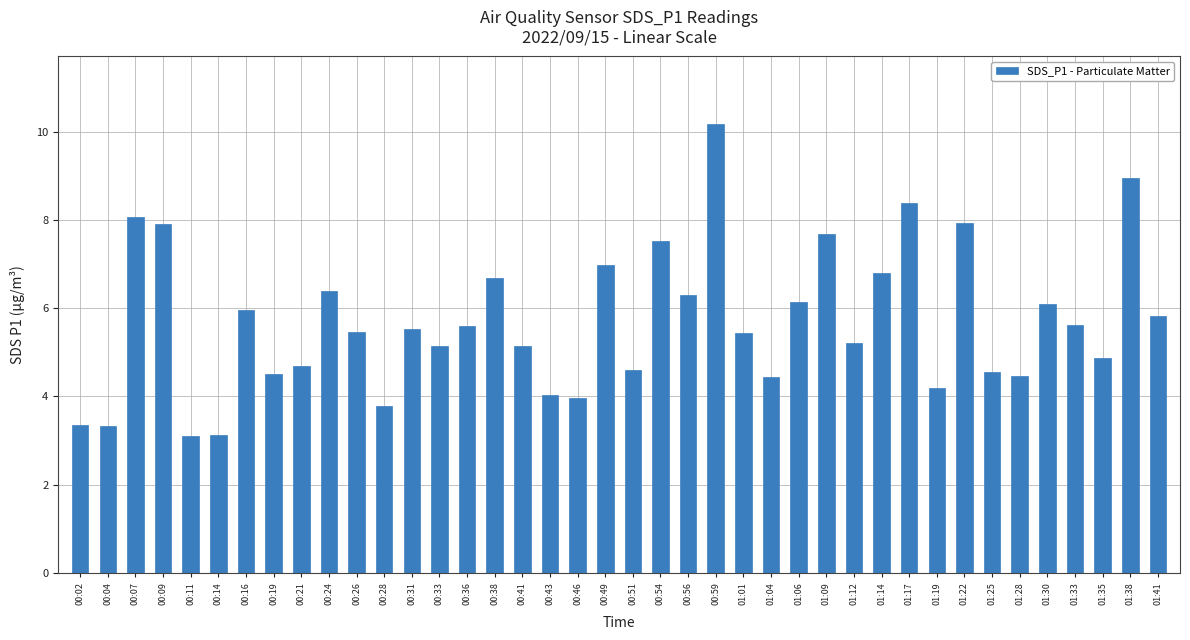

What is the ratio of the value at 00:43 to the value at 01:25?

0.9